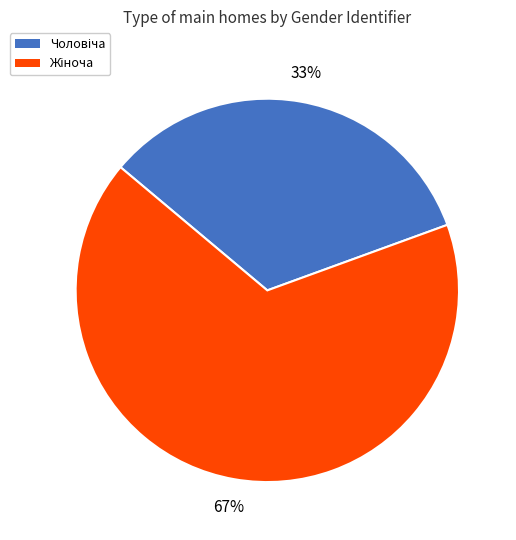

To the nearest percent, what is the average slice percentage?

50%